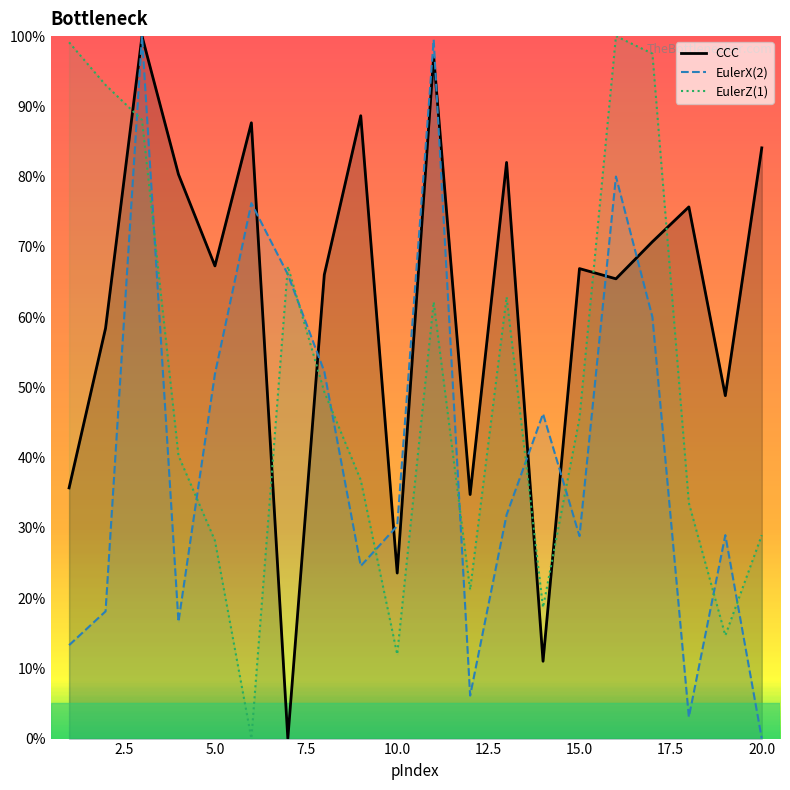

What is the sum of all CCC values?

1244.2